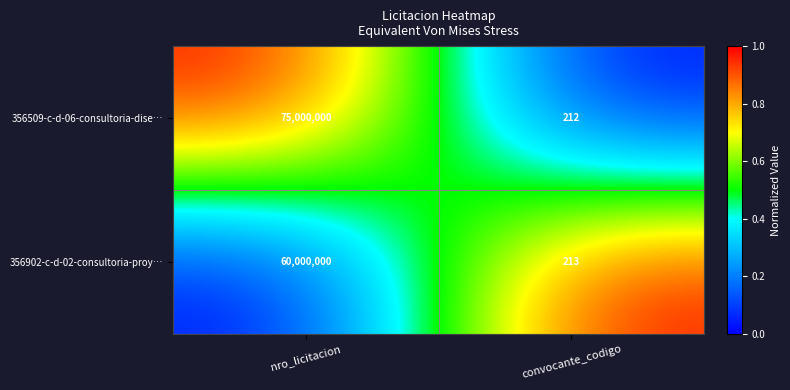

What is the total value across all series at convocante_codigo?

425